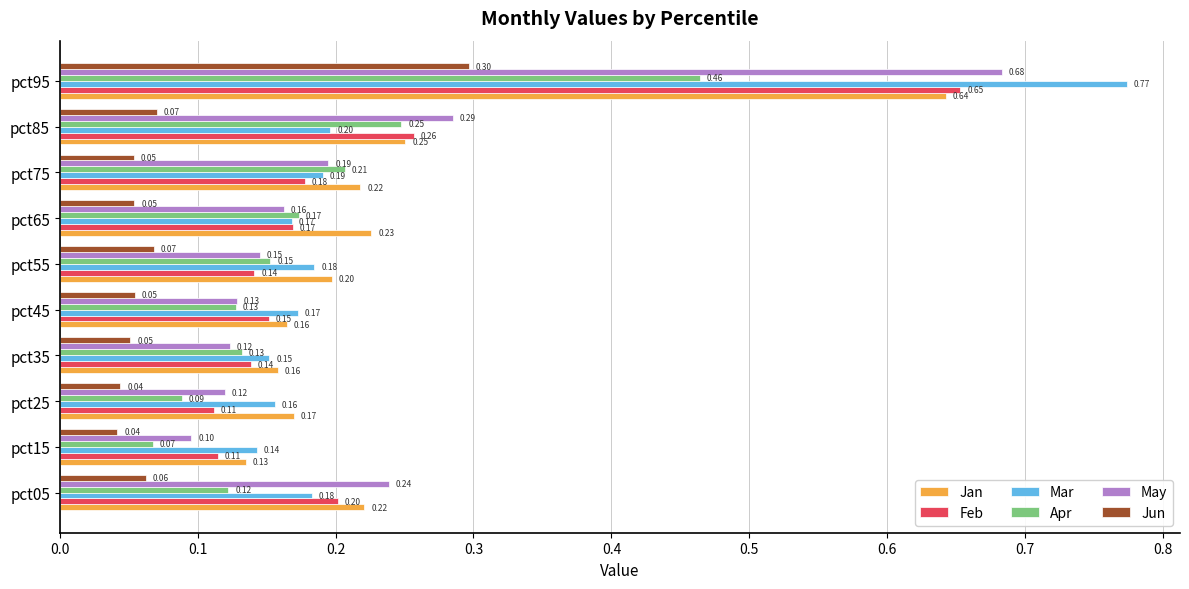

Which series has the largest range (max minus min)?

Mar